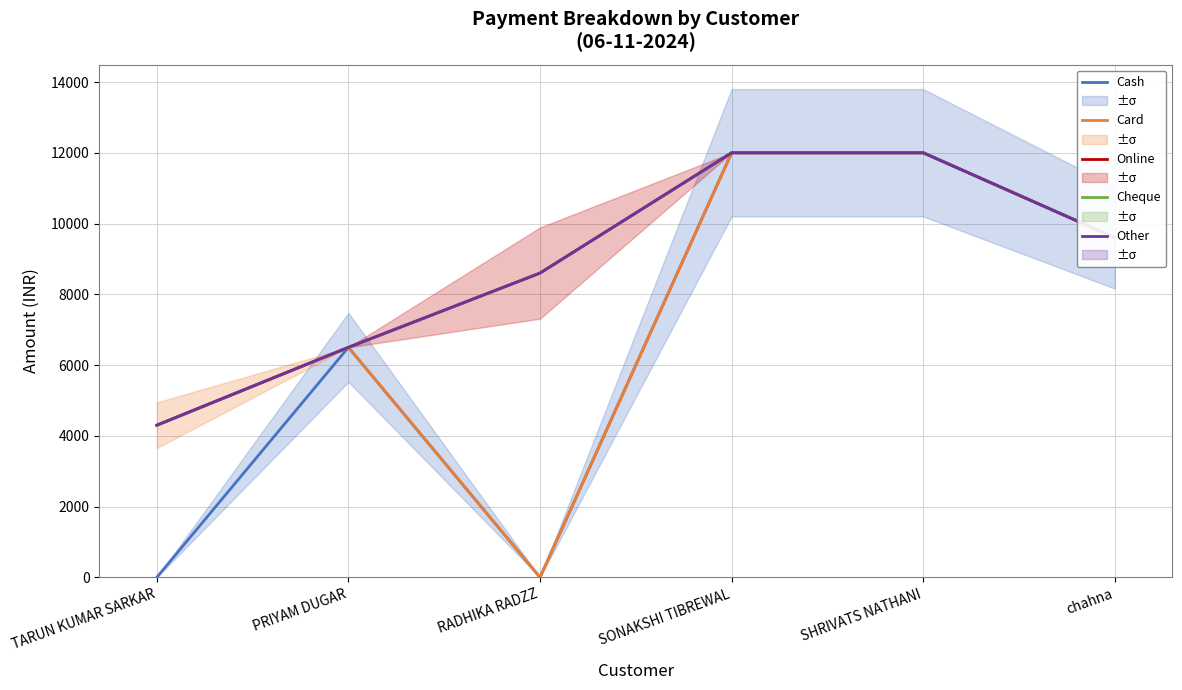

Where does the Other series first go above 9600?

SONAKSHI TIBREWAL